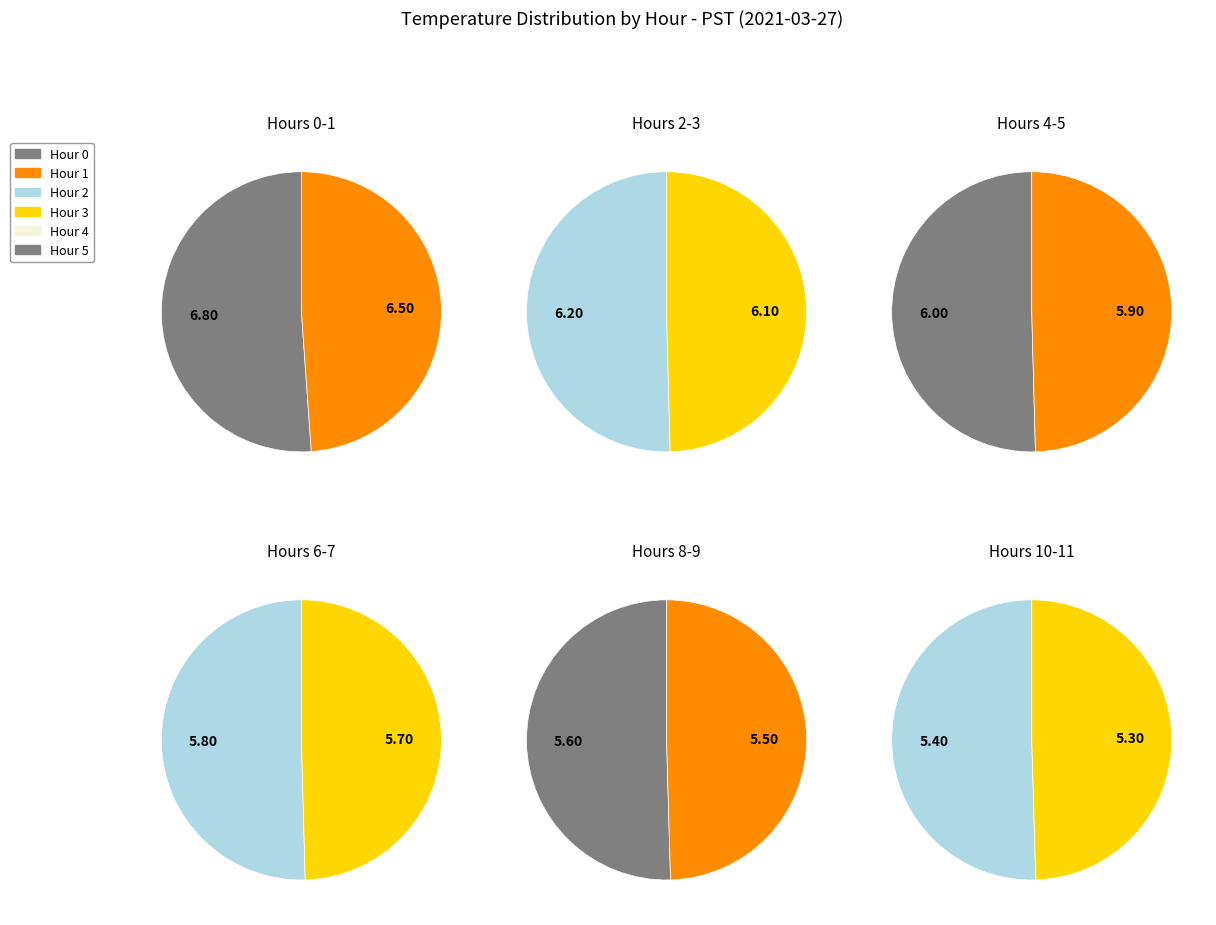

True or false: Hour 5 accounts for 8% of the total.

True